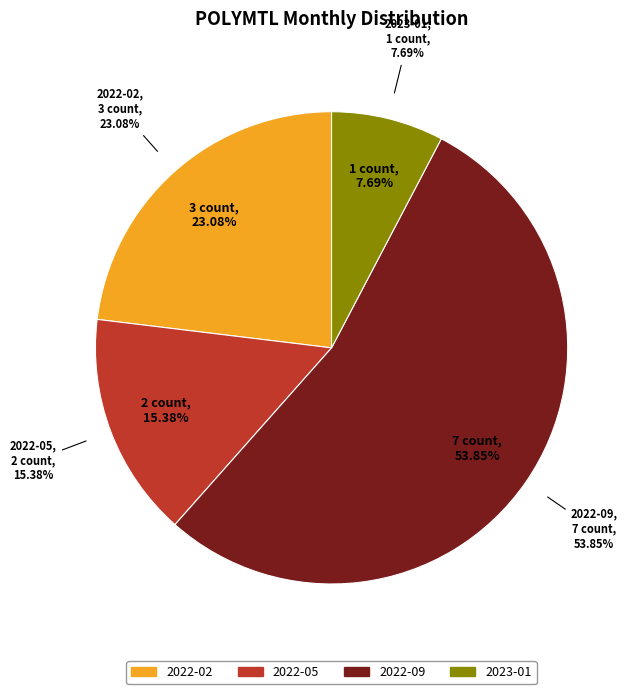

Does any single category account for the majority?

Yes